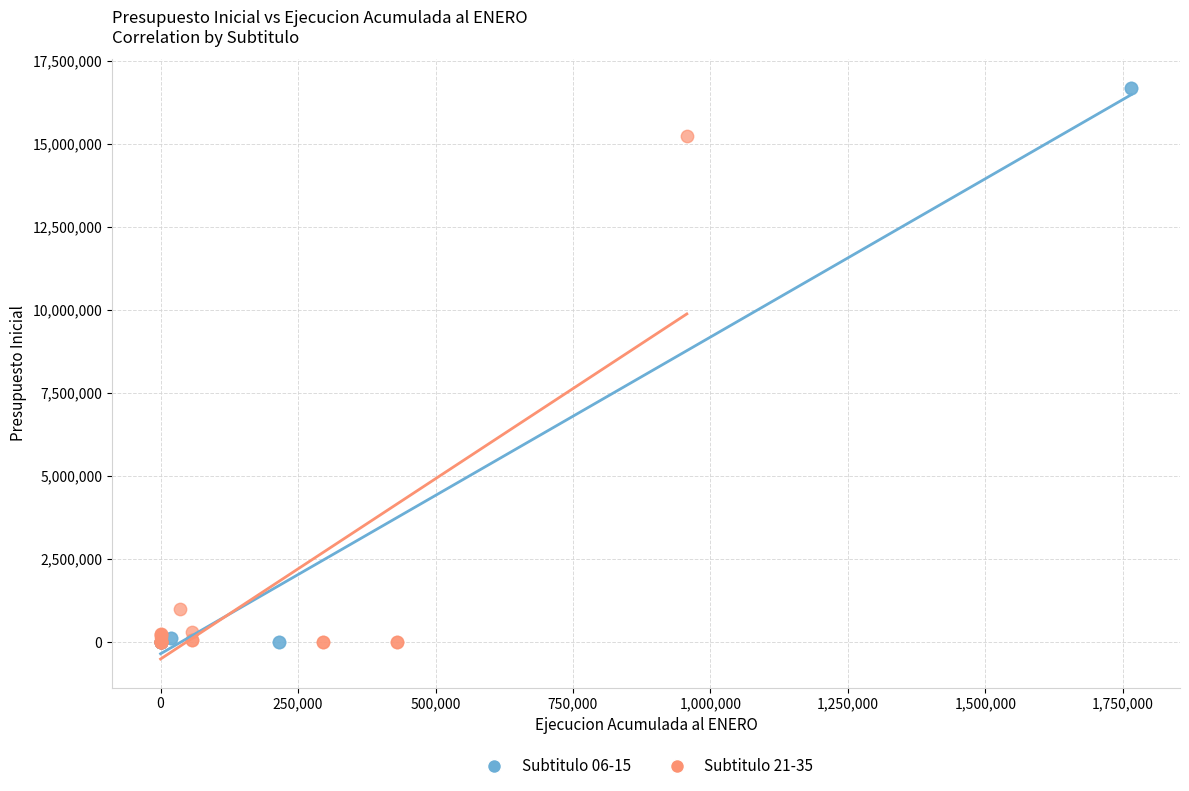

What are all the series names shown in the legend?

Subtitulo 06-15, Subtitulo 21-35